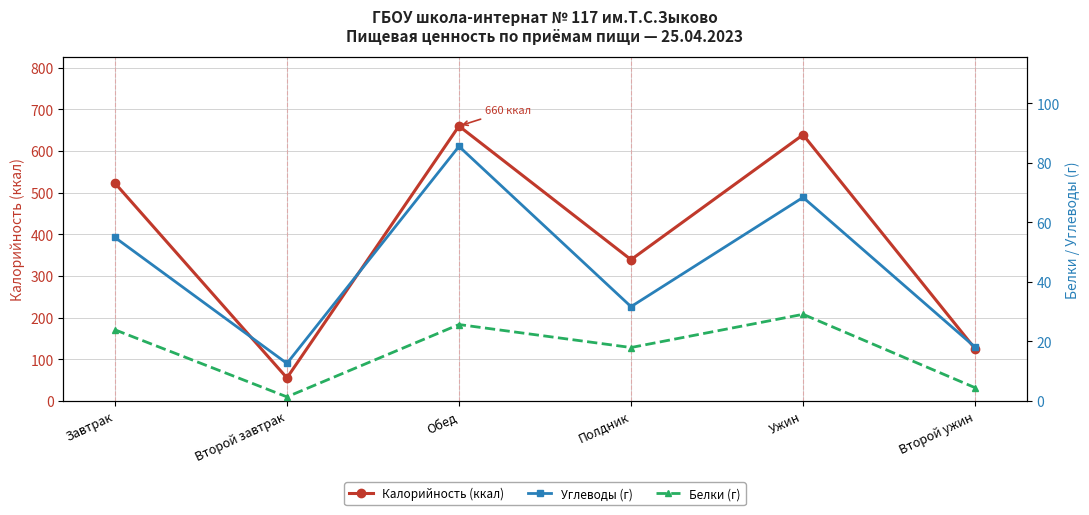

True or false: Белки (г) has more than 2 interior local peaks.

False